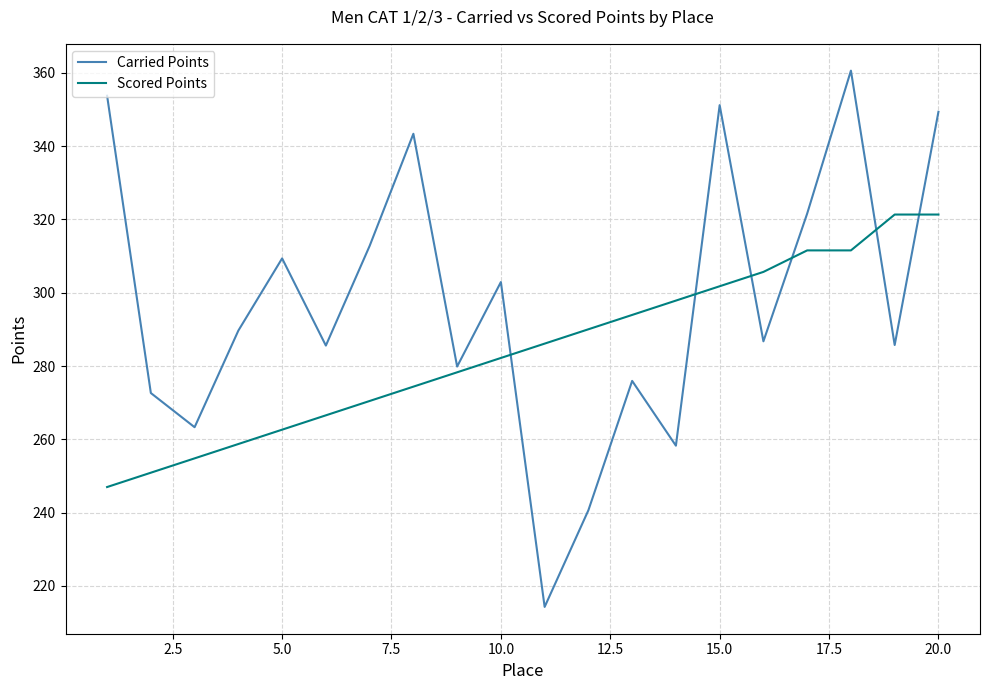

List the series in order of their overall mean, highest first.

Carried Points, Scored Points